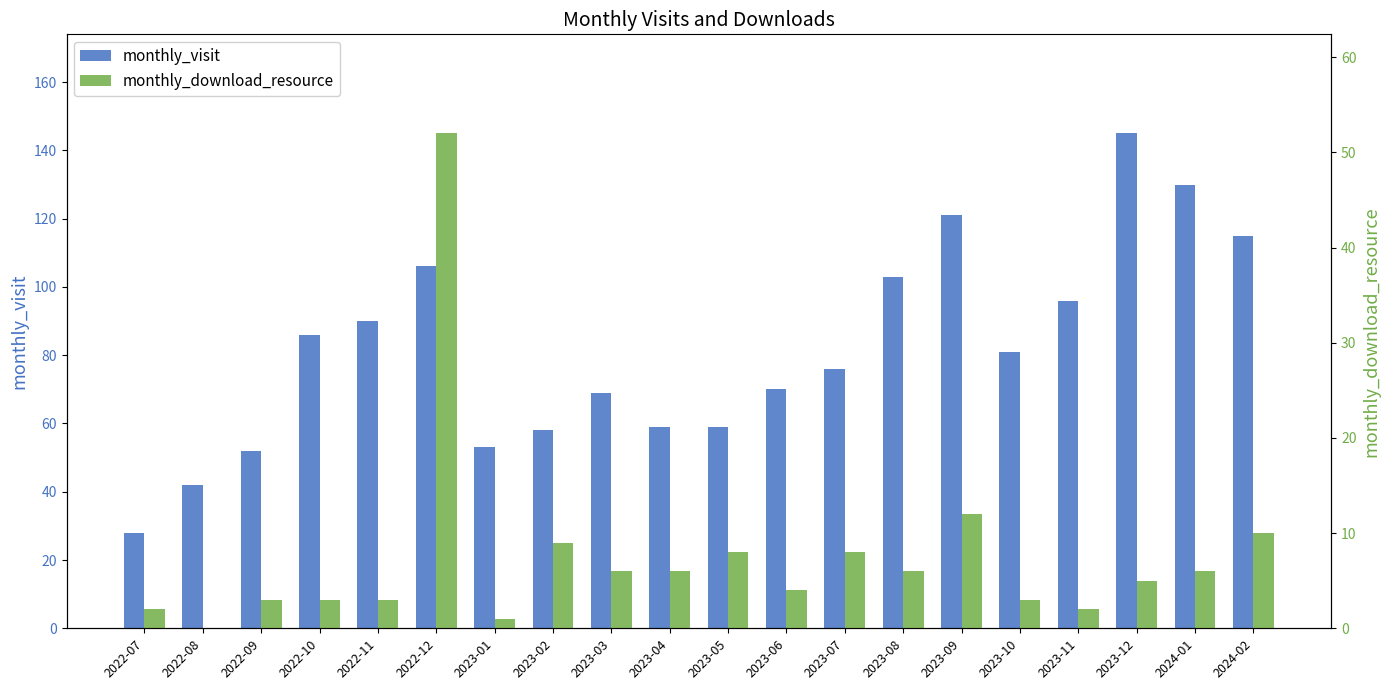

What is the spread (max minus min) of values at 2022-08?

42